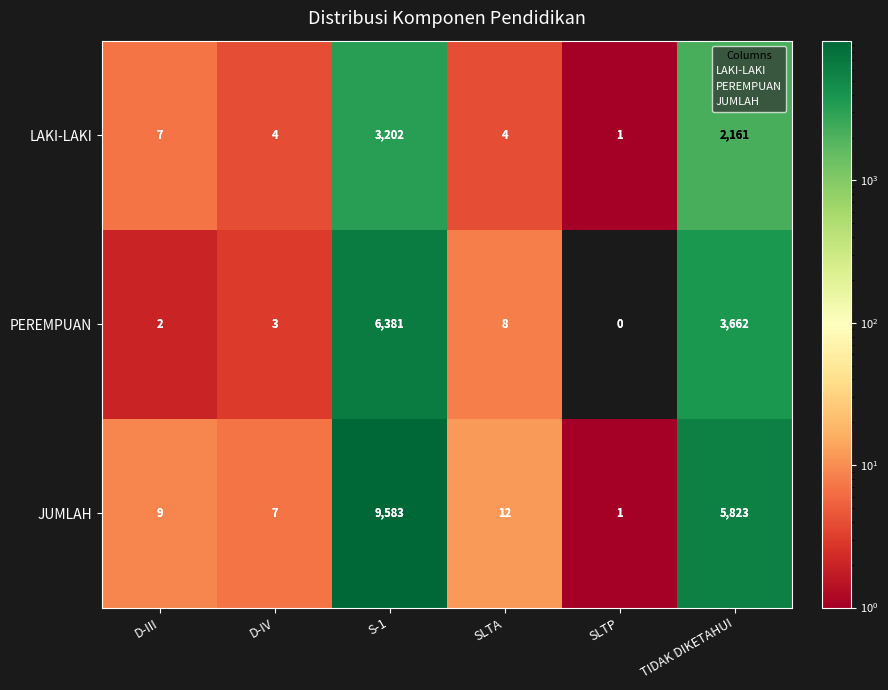

How many categories are shown in the chart?

6